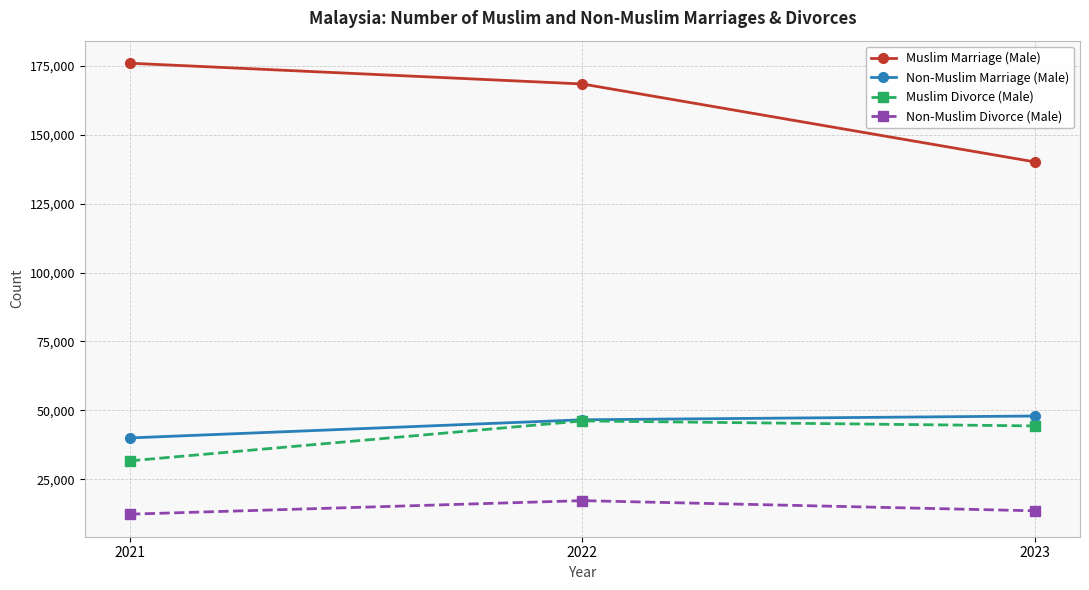

What is the value of the Muslim Divorce (Male) point at the 3rd from the left?

44322